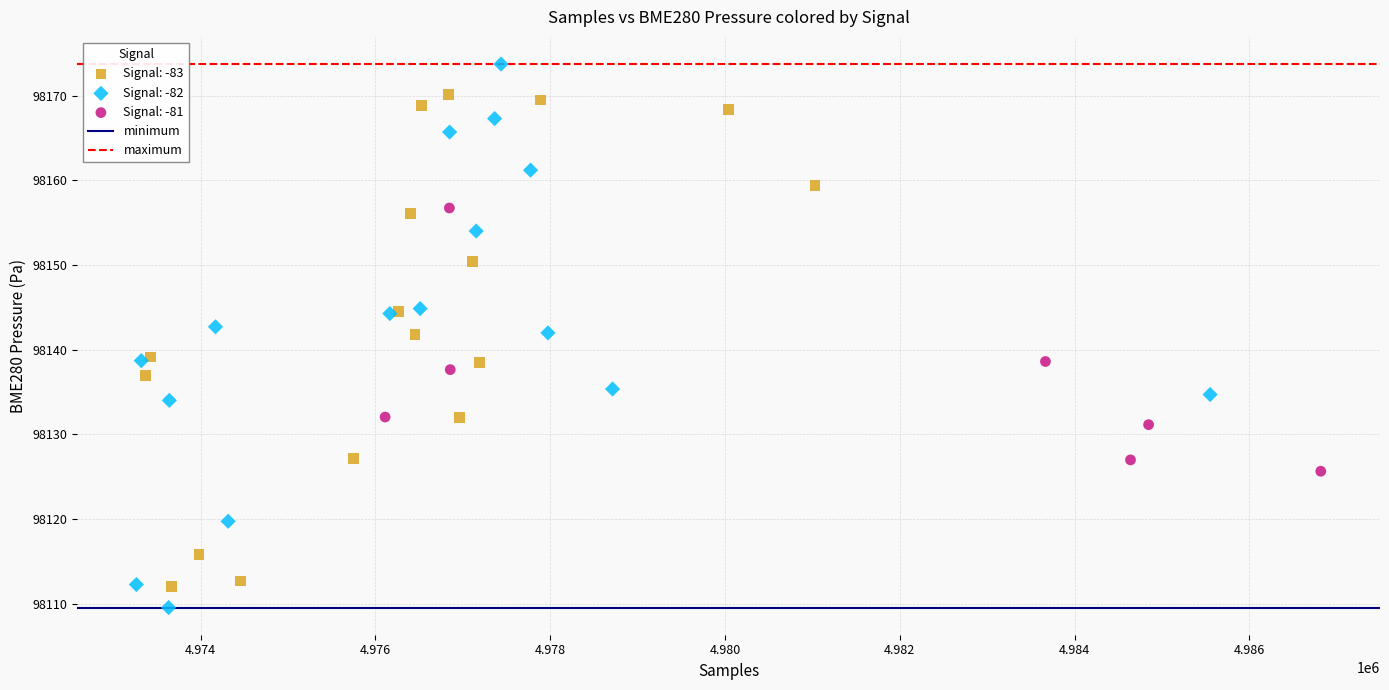

Which series has the largest Y range (max minus min)?

Signal: -82